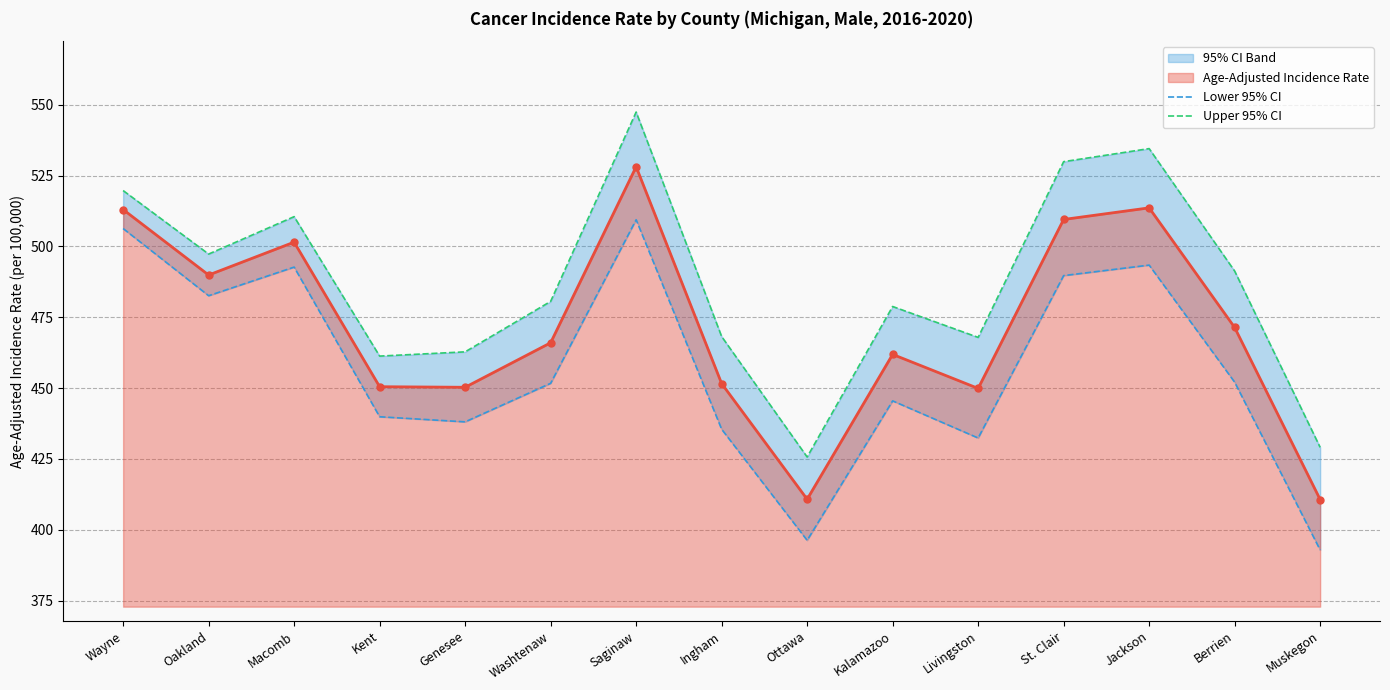

What is the value of the Age-Adjusted Incidence Rate point at the 3rd from the left?

501.5